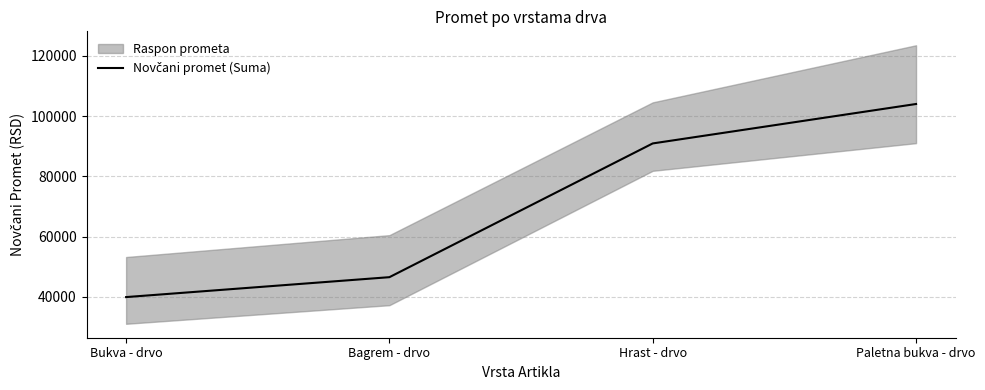

Which label corresponds to the largest value in the chart?

Paletna bukva - drvo